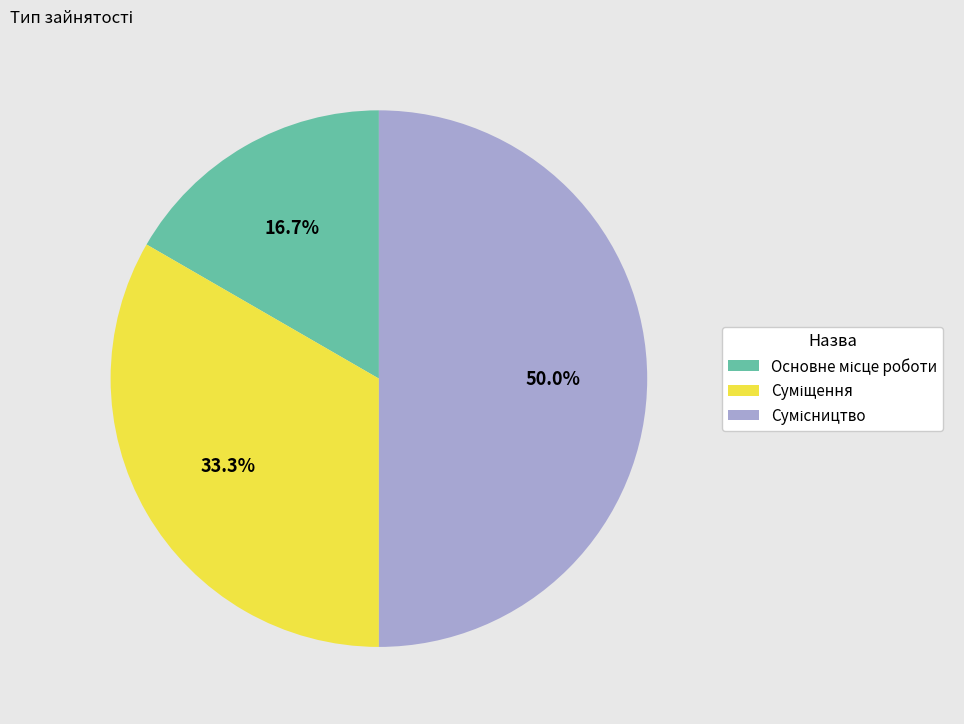

Which has a higher value, Суміщення or Основне місце роботи?

Суміщення